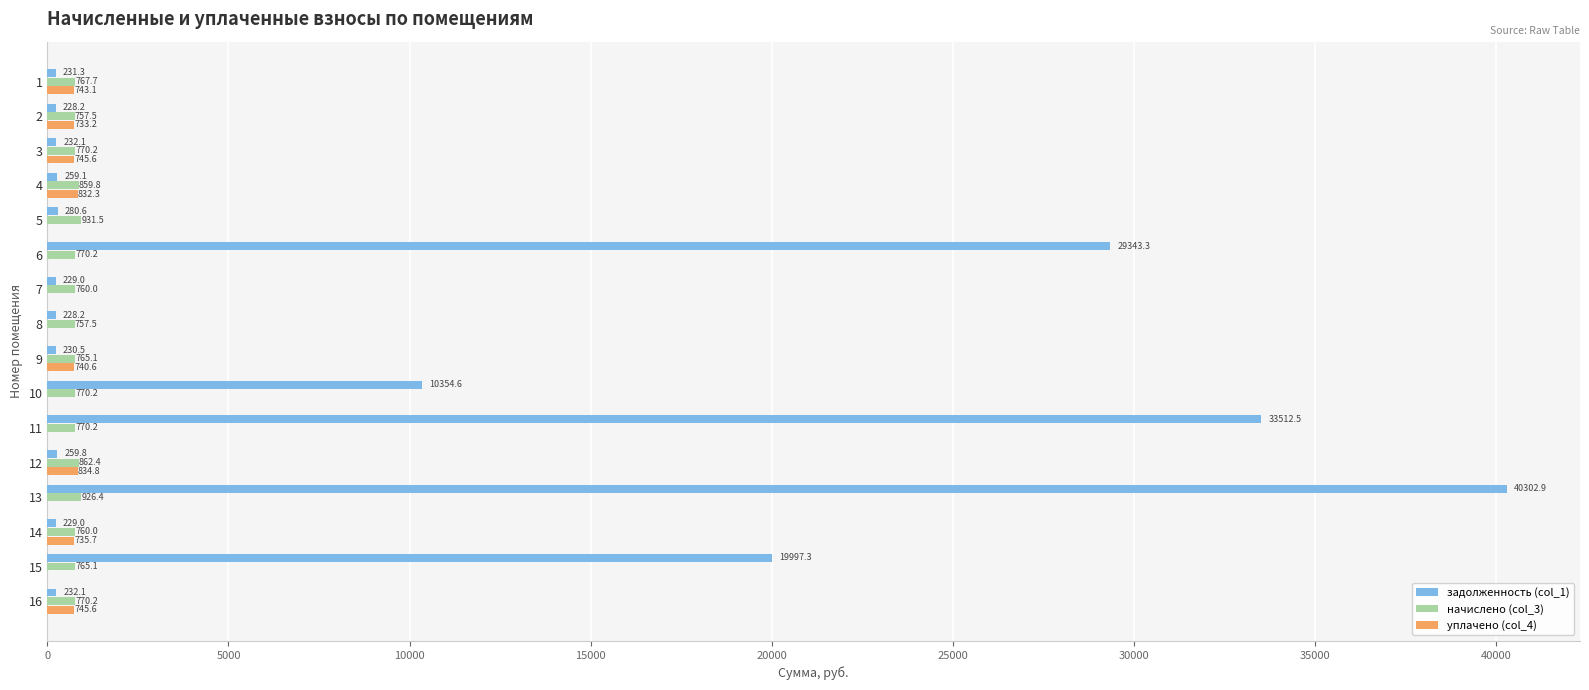

What is the approximate value of уплачено (col_4) at 3?

745.6